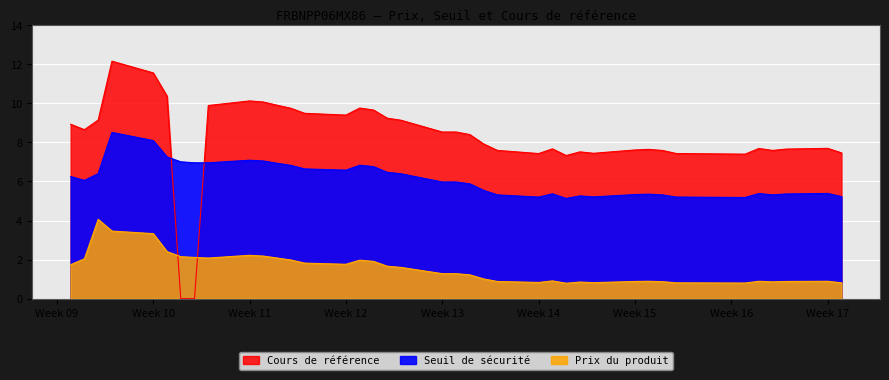

How many values in Cours de référence are above zero?

37